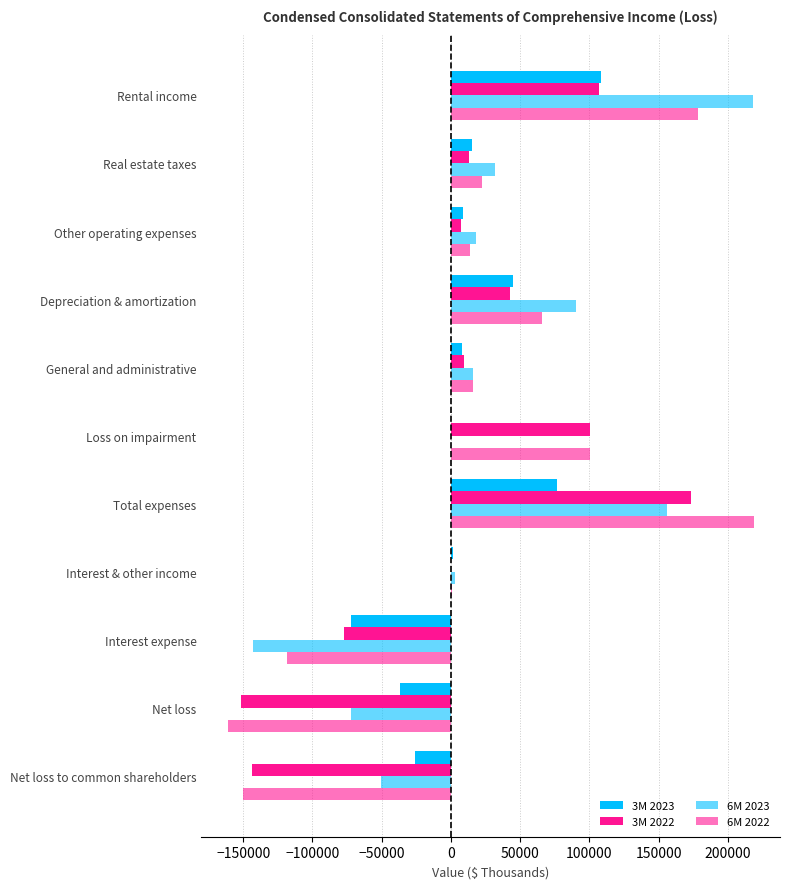

What is the sum of all 6M 2023 values?

267988